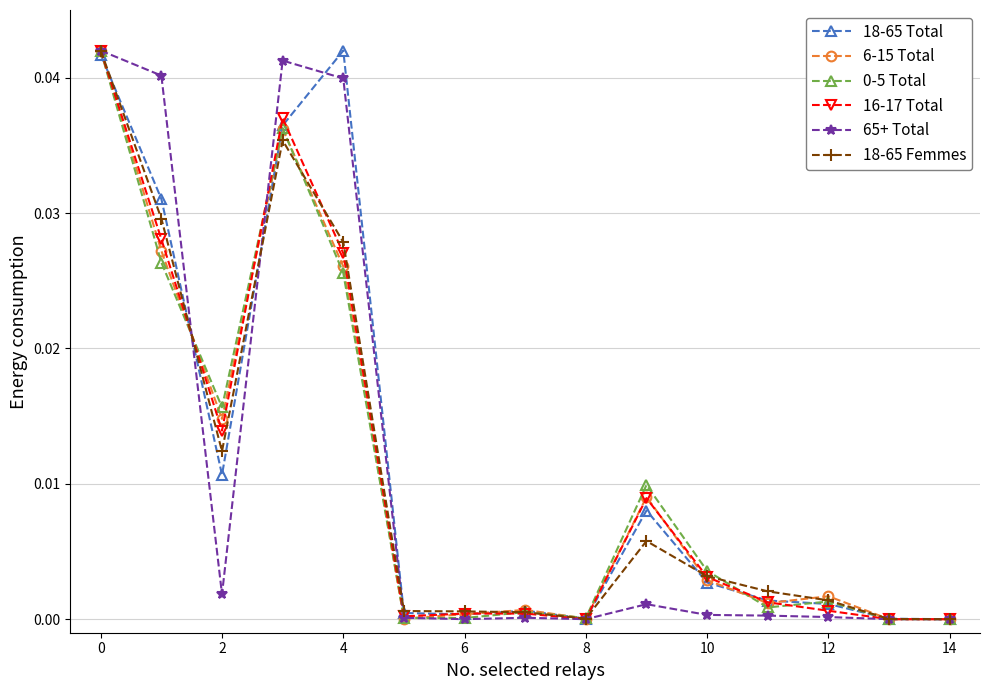

True or false: 18-65 Femmes has more than 1 points higher than both neighbors.

True